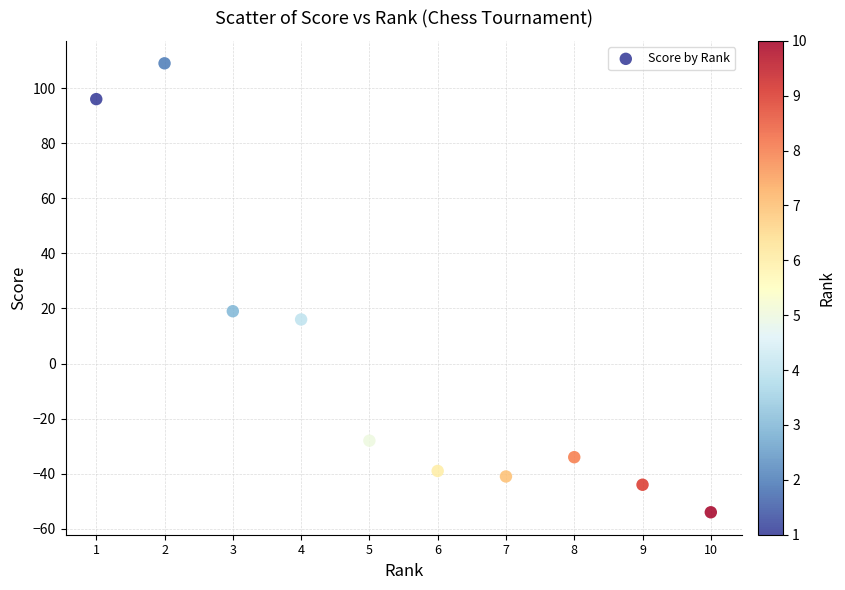

What Y value in the scatter plot is closest to 27?

19